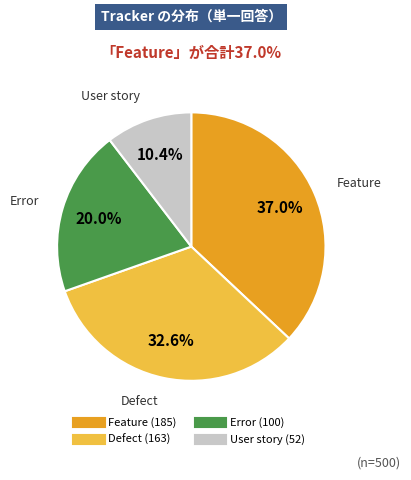

To the nearest percent, what percentage of the pie is User story?

10%